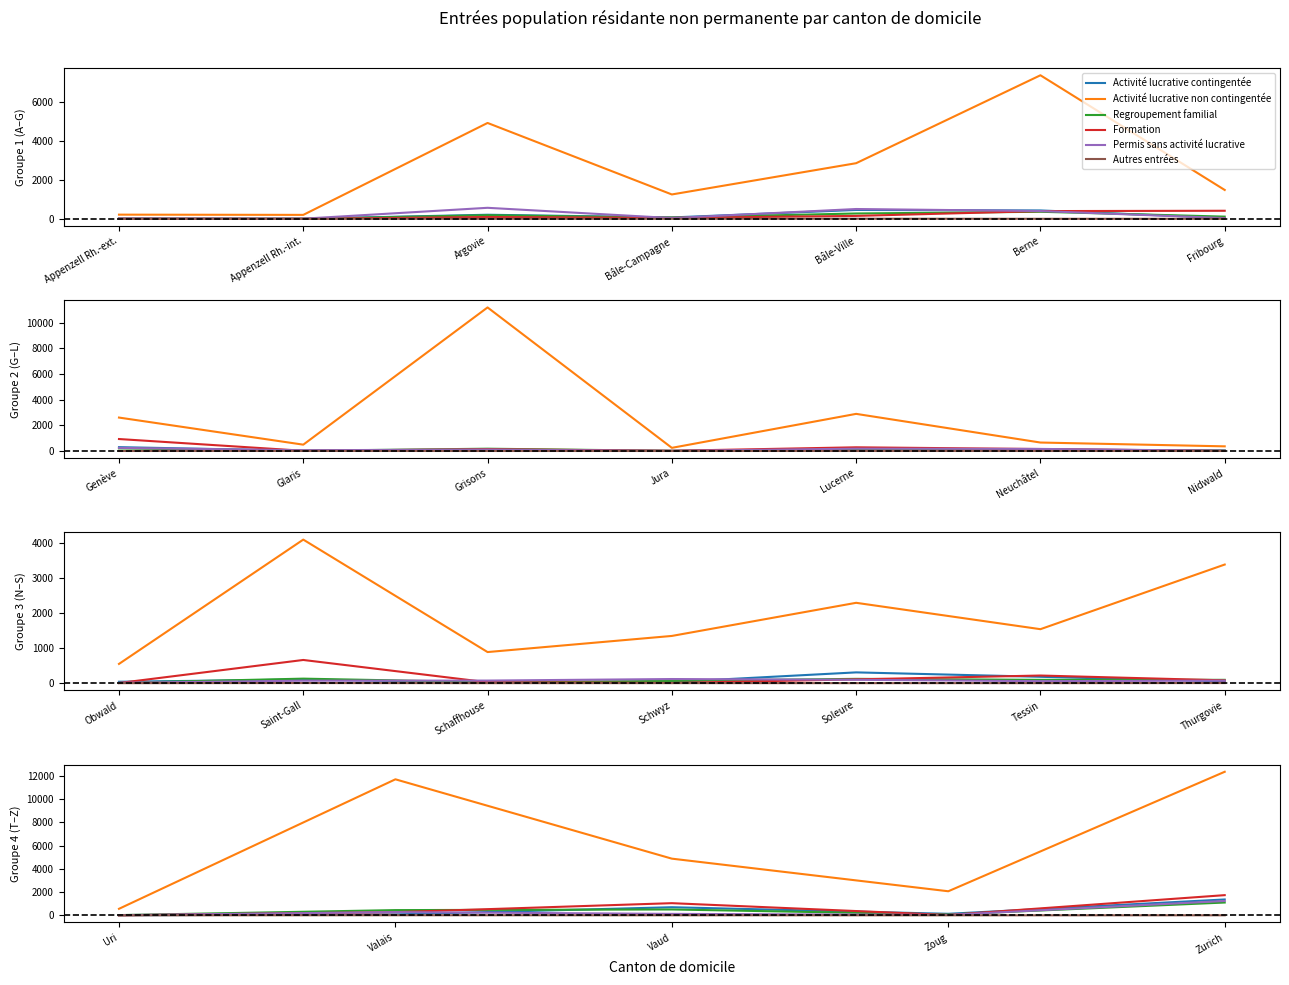

True or false: Regroupement familial has a value of 19 at Uri.

True